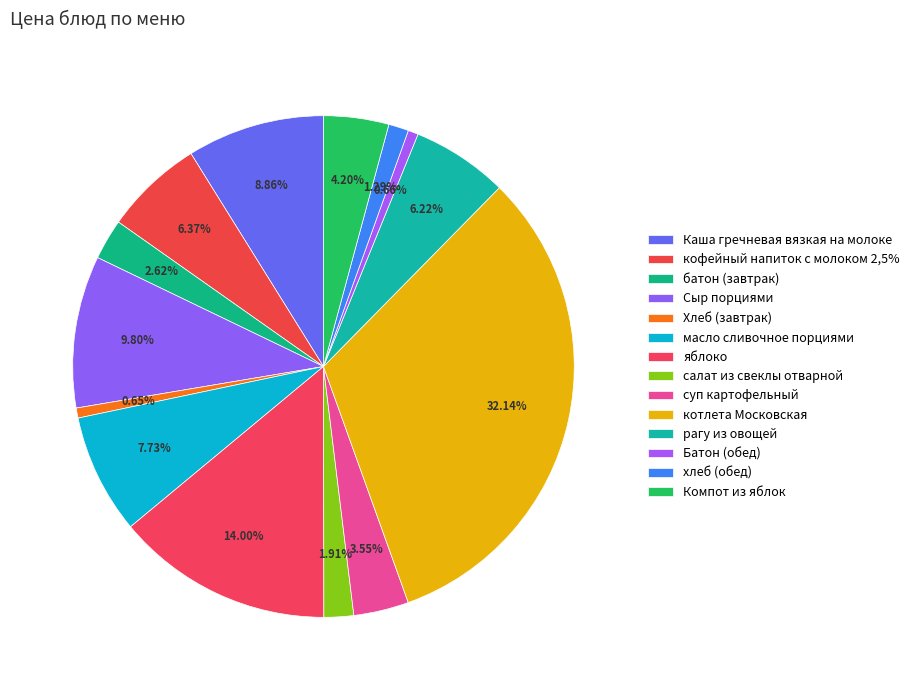

To the nearest percent, what portion does салат из свеклы отварной represent?

2%